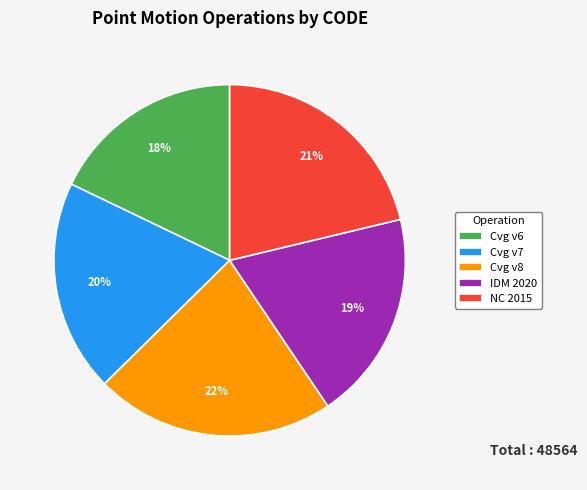

What is the ratio of the value at Cvg v6 to the value at Cvg v8?

0.8